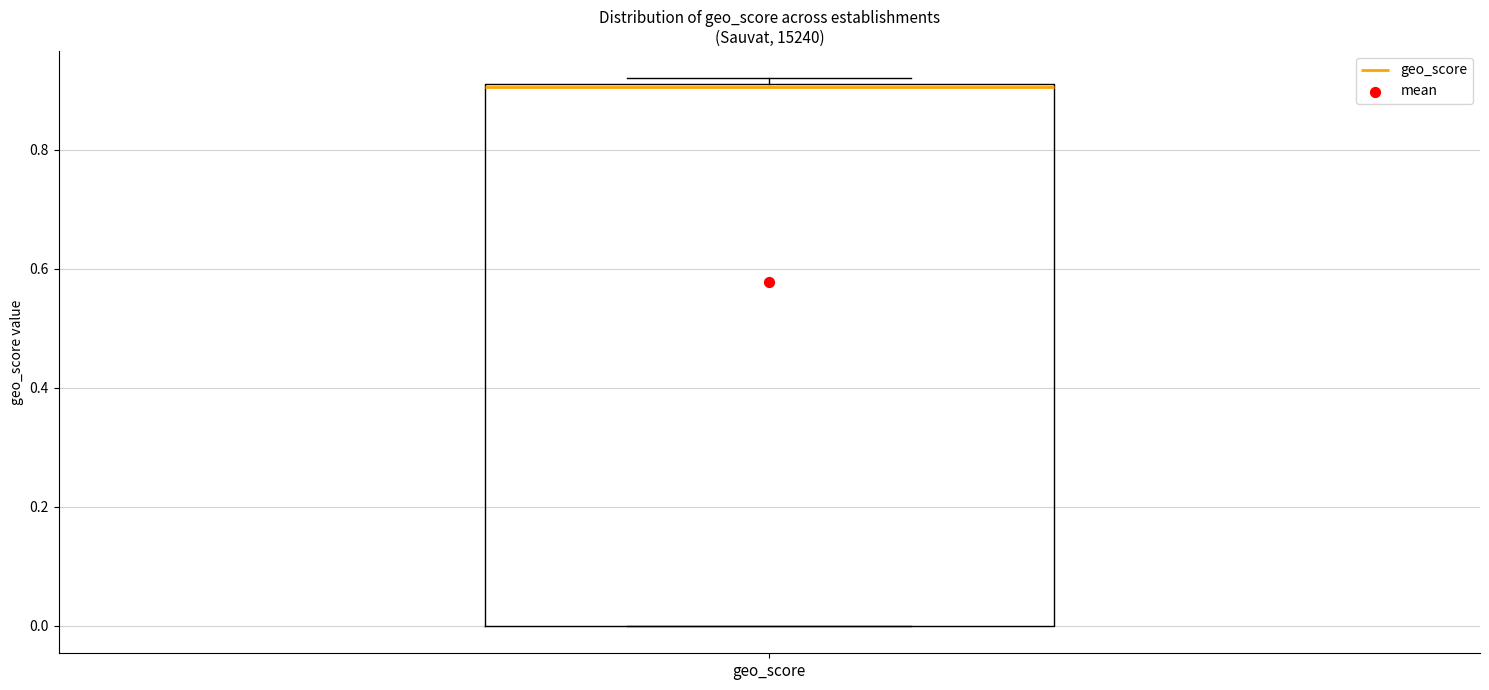

Transcribe this box plot: give where the median line is, the range the box spans, and where the two whiskers end, as read against the y-axis. The values are not printed on the chart, so give them approximately, as read against the axis.

median 0.90, box 0.00 to 0.92, whiskers 0.00 to 0.92 (just above the box's upper edge)